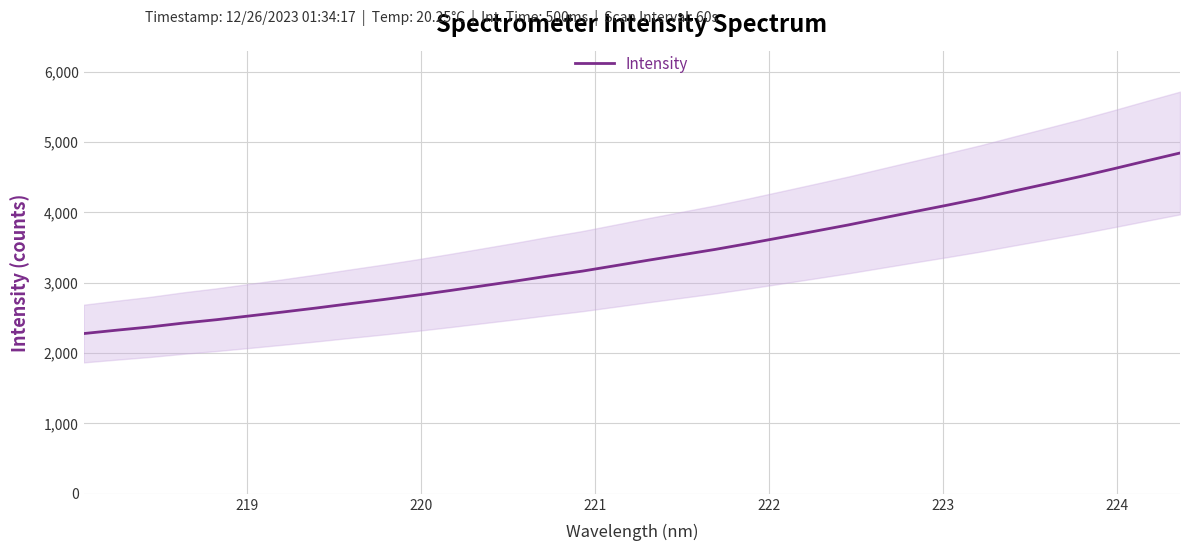

What is the highest value of the Intensity series?

4843.1